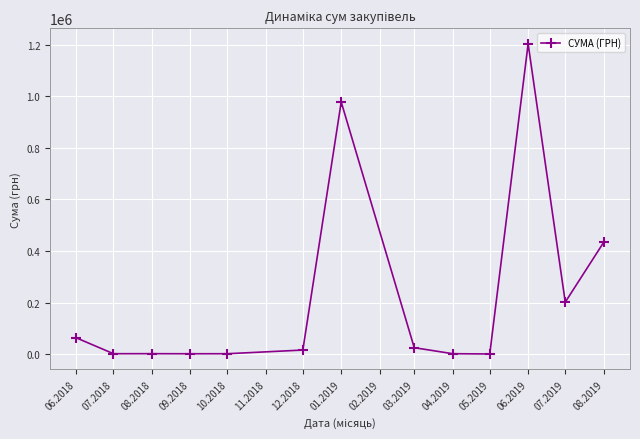

What value does the data have at 08.2018?

1359.0